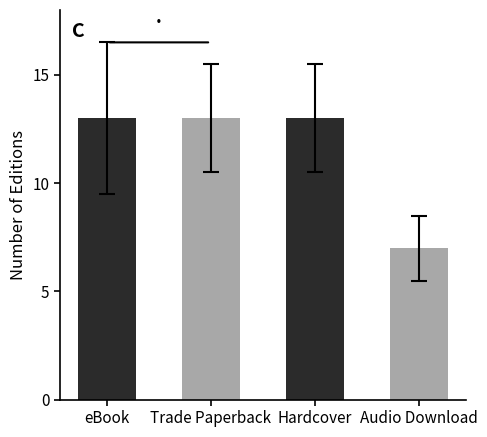

How many values are between 7 and 13?

4